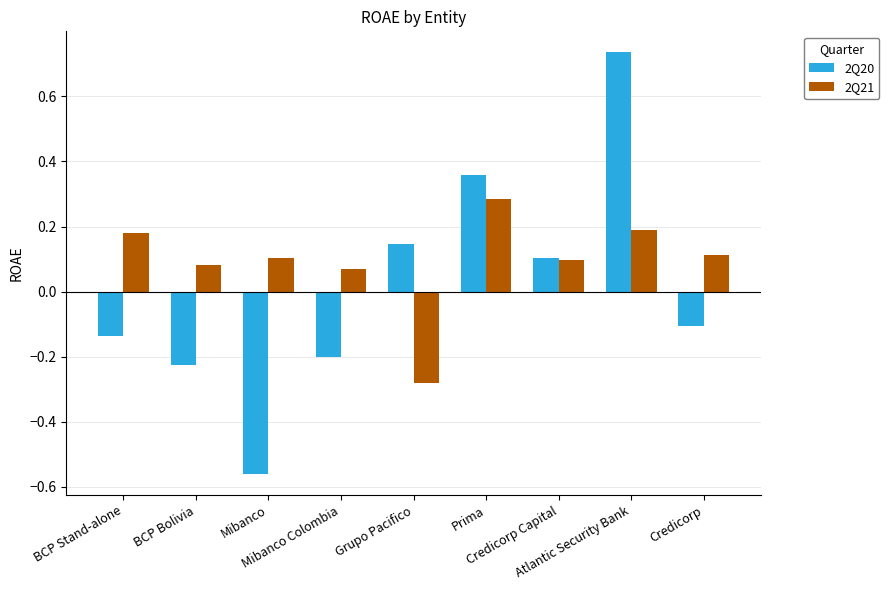

Which series has the largest range (max minus min)?

2Q20